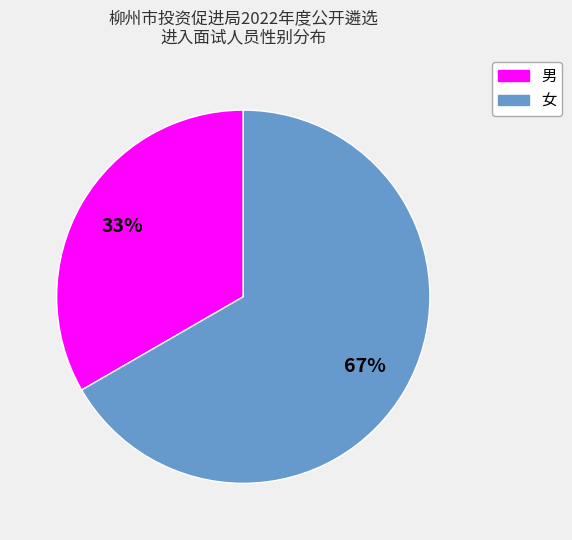

Is the sum of 男 and 女 greater than half?

Yes